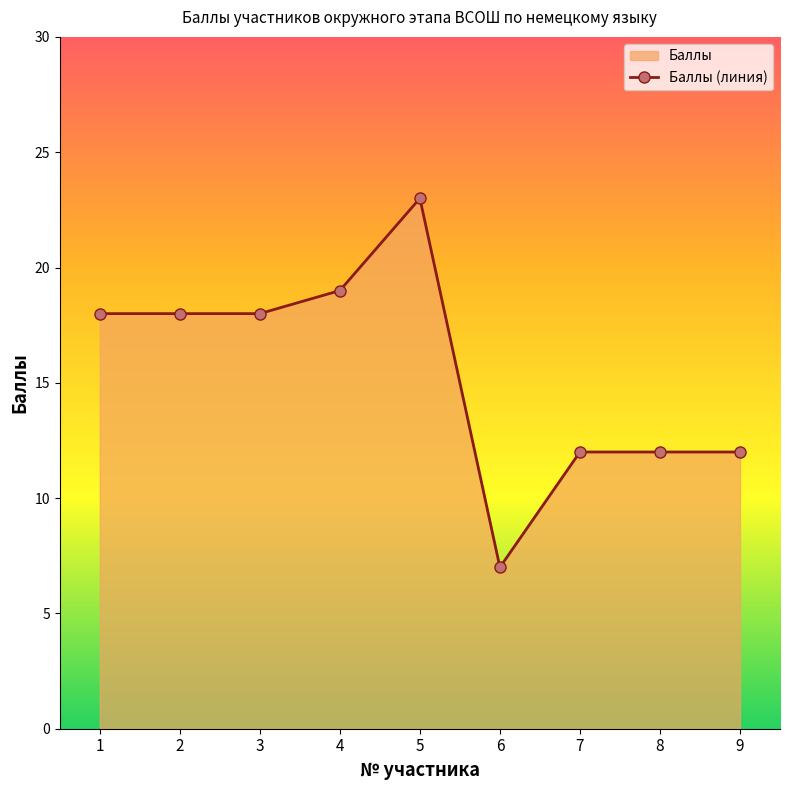

Which label corresponds to the largest value in the chart?

5